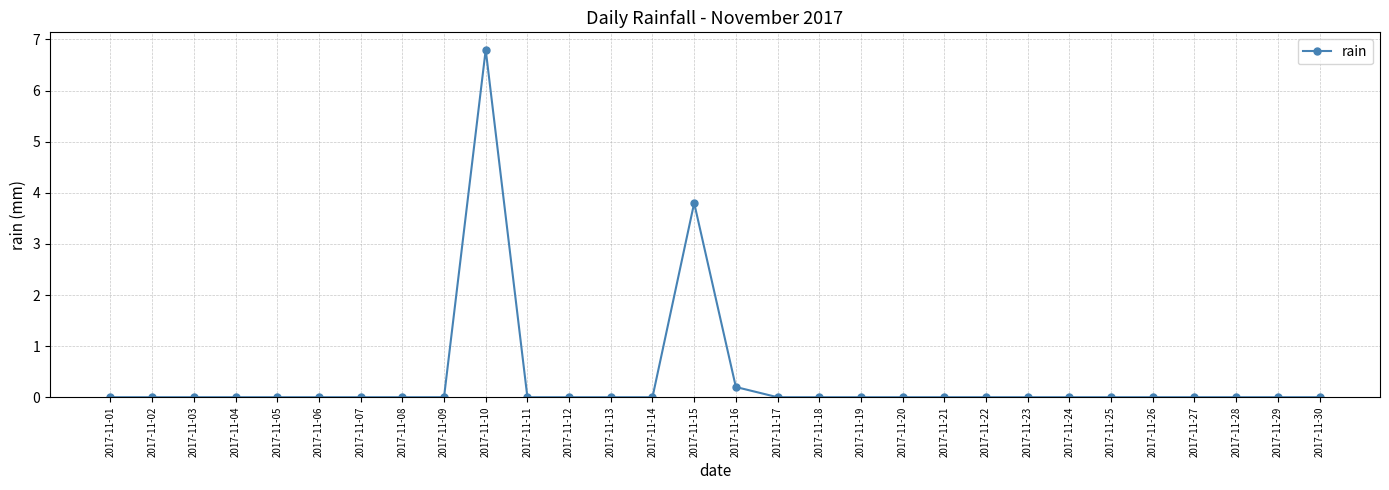

What is the greatest value displayed?

6.8